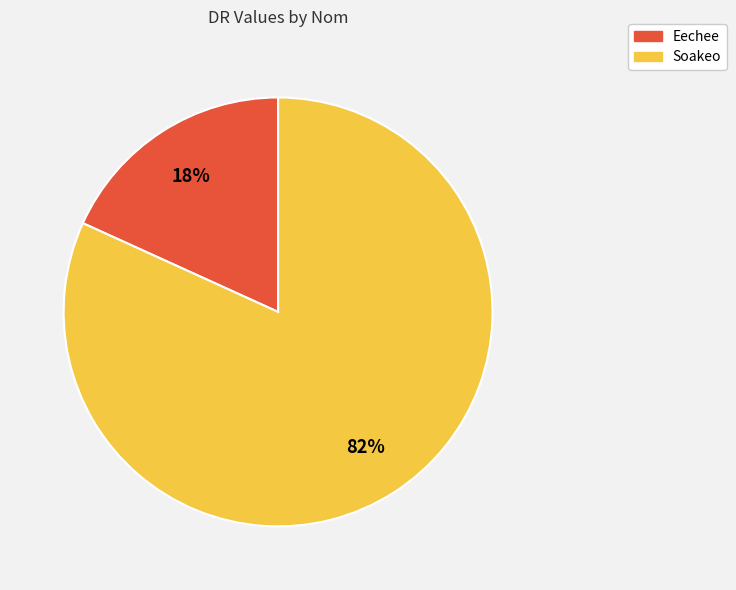

Rank the categories by value from lowest to highest.

Eechee, Soakeo